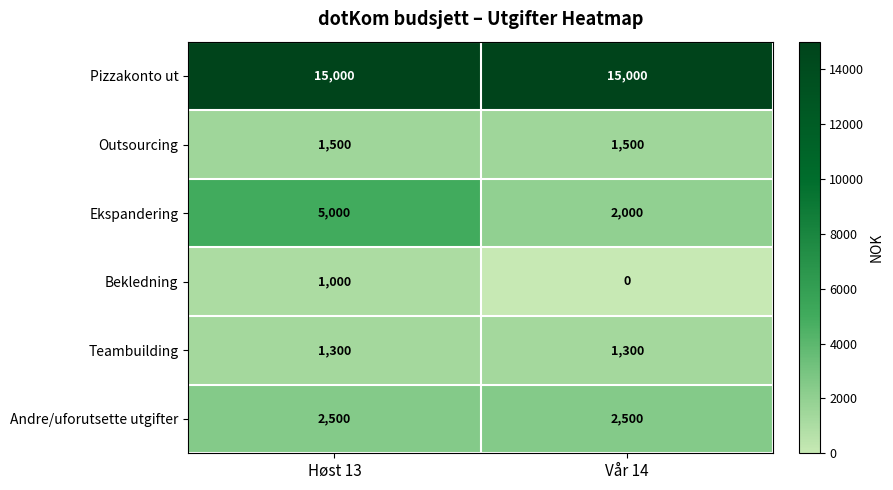

What is the greatest value displayed?

15000